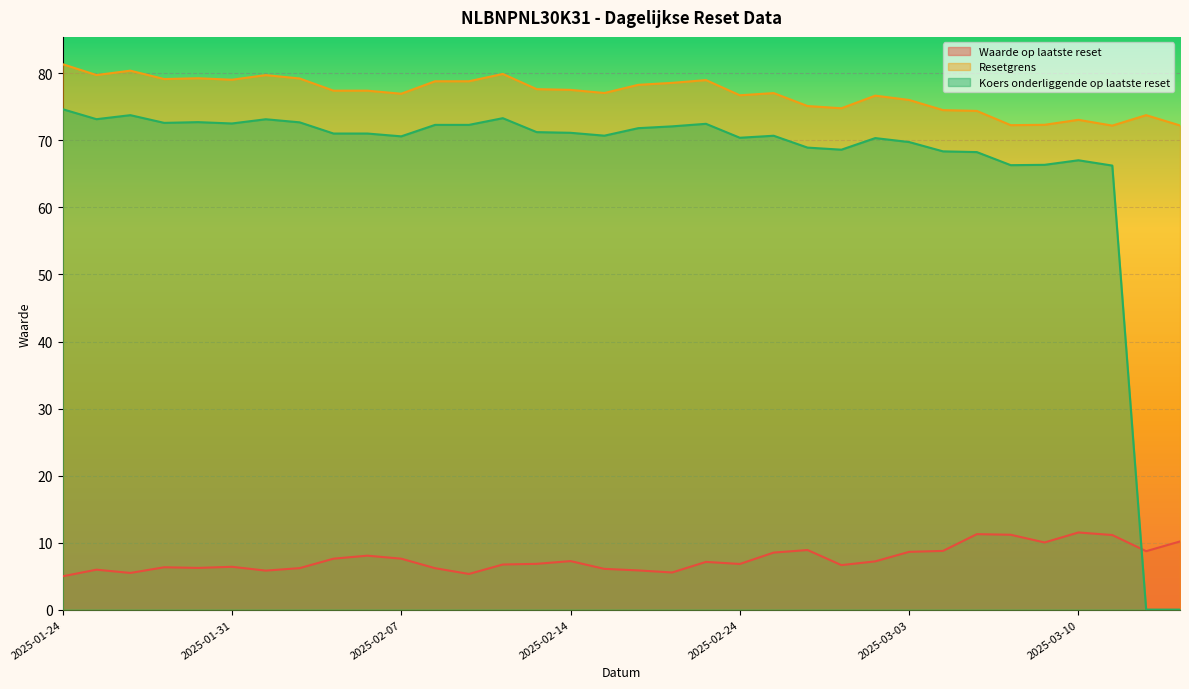

List the labels in order of Waarde op laatste reset value, smallest first.

2025-01-24, 2025-02-11, 2025-01-28, 2025-02-20, 2025-02-03, 2025-02-19, 2025-01-27, 2025-02-18, 2025-02-10, 2025-02-04, 2025-01-30, 2025-01-29, 2025-01-31, 2025-02-27, 2025-02-12, 2025-02-24, 2025-02-13, 2025-02-21, 2025-02-28, 2025-02-14, 2025-02-05, 2025-02-07, 2025-02-06, 2025-02-25, 2025-03-03, 2025-03-12, 2025-03-04, 2025-02-26, 2025-03-07, 2025-03-13, 2025-03-11, 2025-03-06, 2025-03-05, 2025-03-10